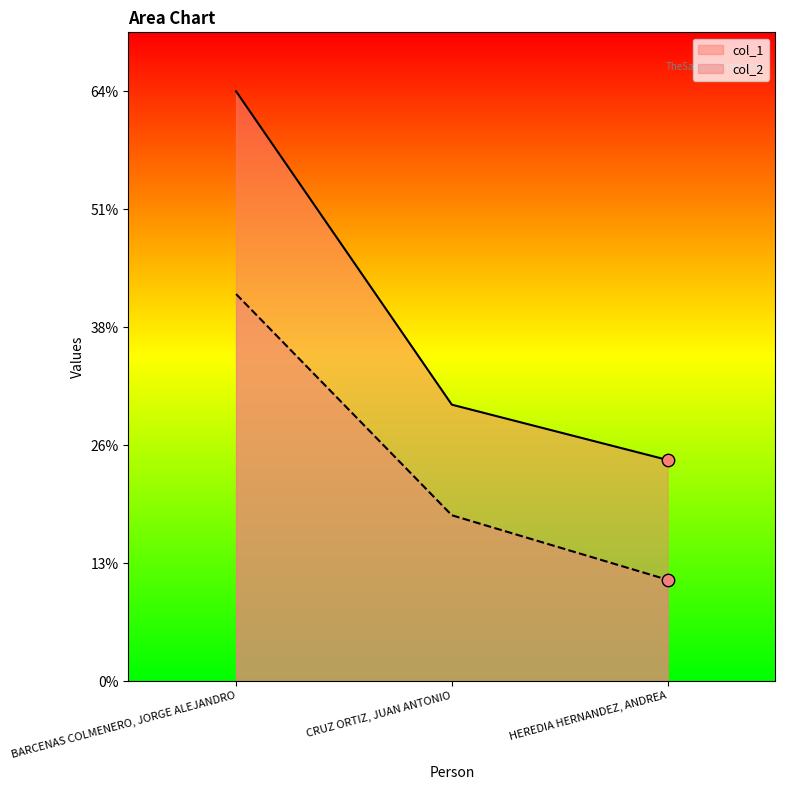

Which series has the largest total across all categories?

col_1